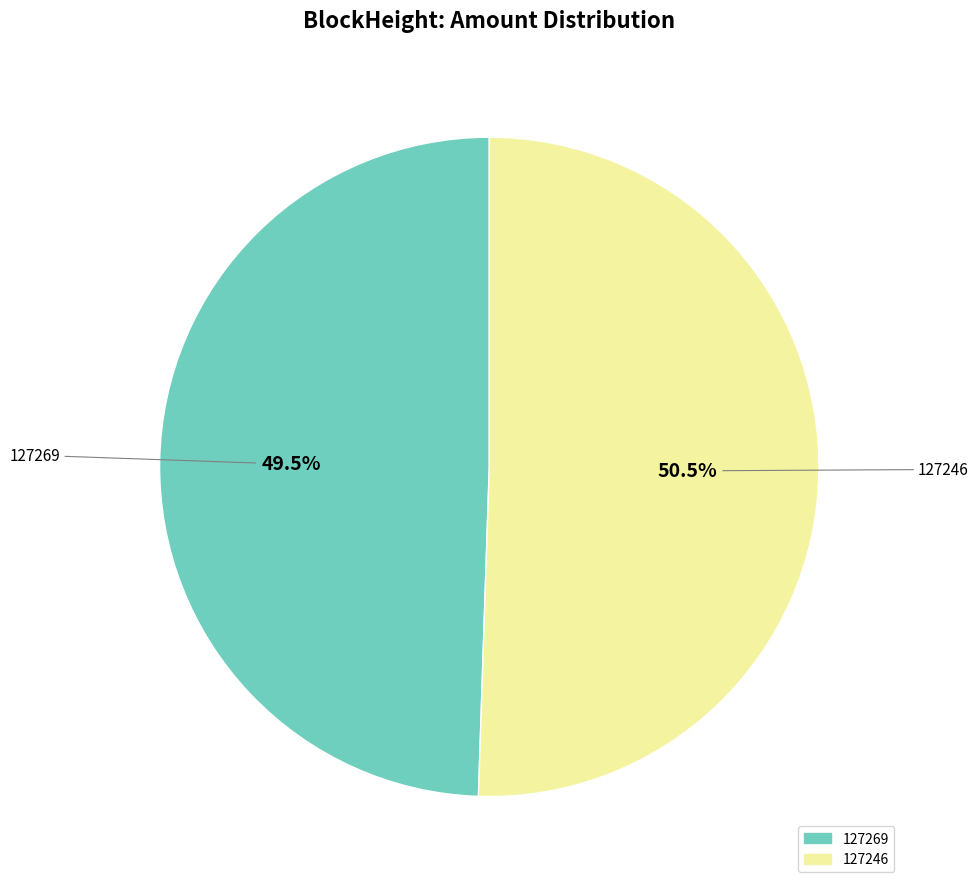

Which slice is the smallest?

127269